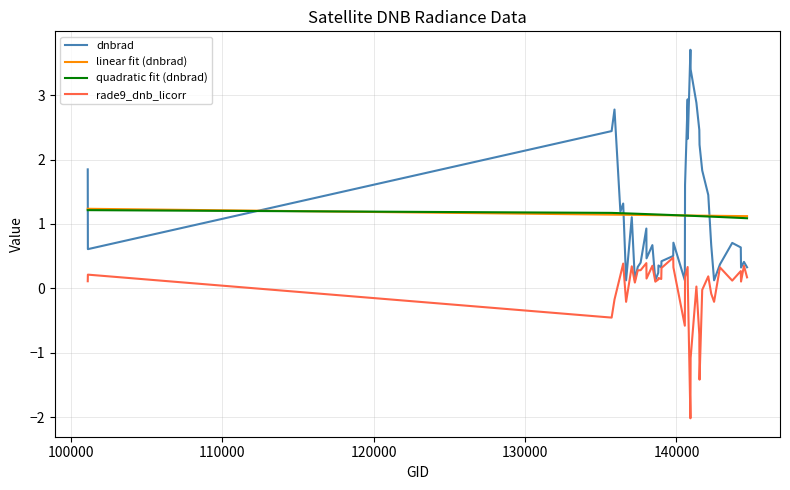

What is the highest value of the linear fit (dnbrad) series?

1.2